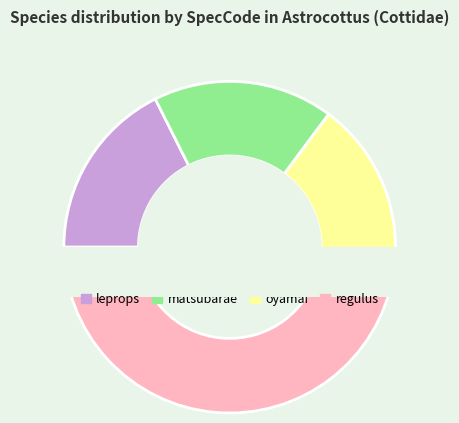

Do matsubarae and regulus together represent more than half of the pie?

Yes